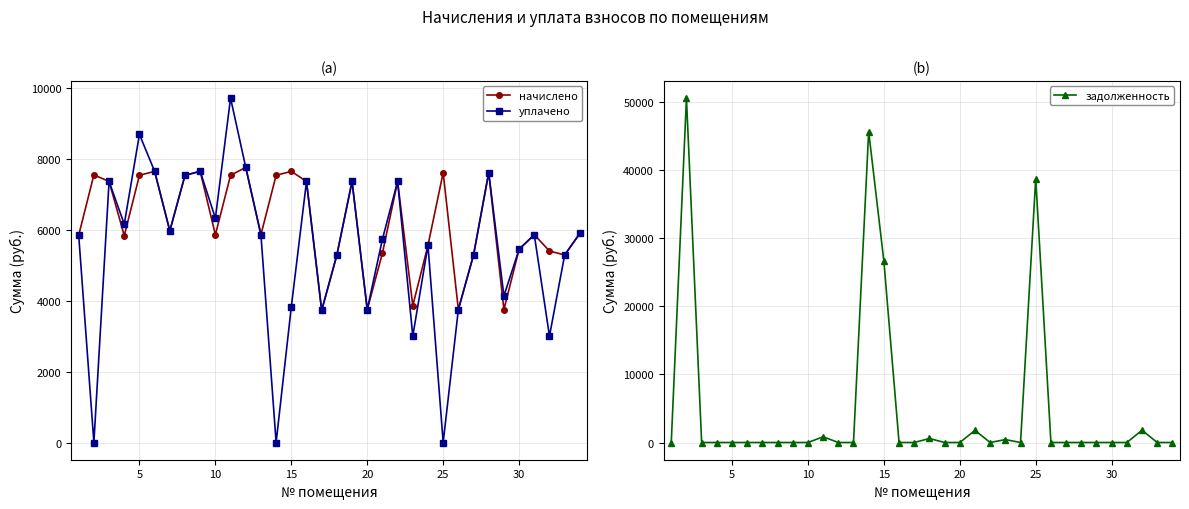

True or false: начислено has more than 0 points higher than both neighbors.

True